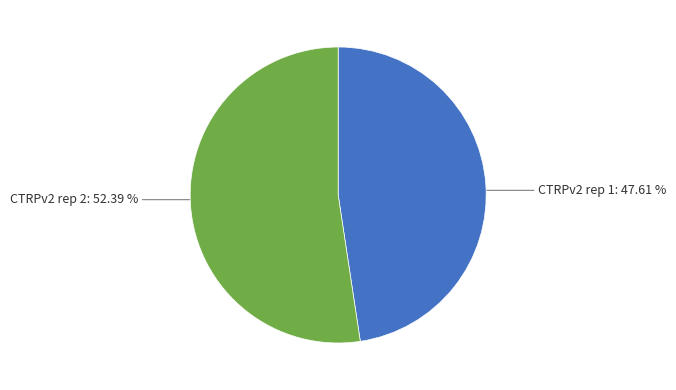

Which category has the biggest portion of the pie?

CTRPv2 rep 2